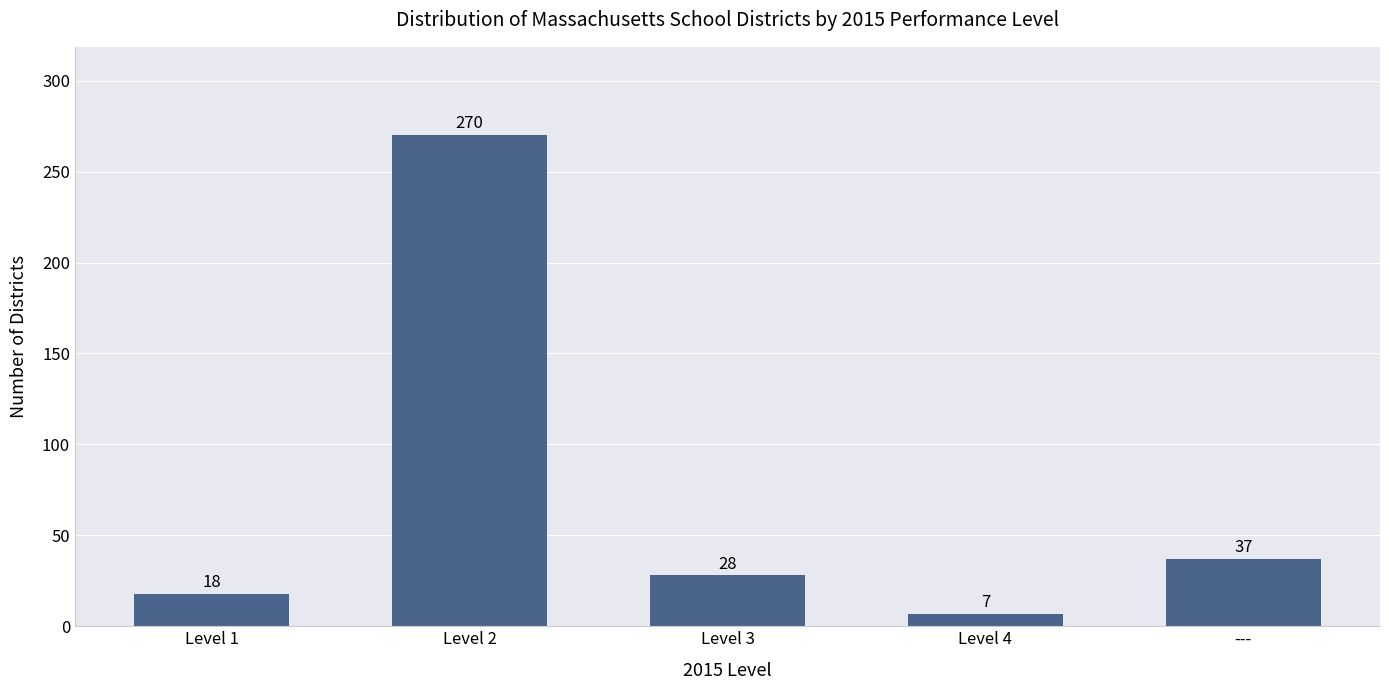

Which category has the lowest value across all series?

Level 4